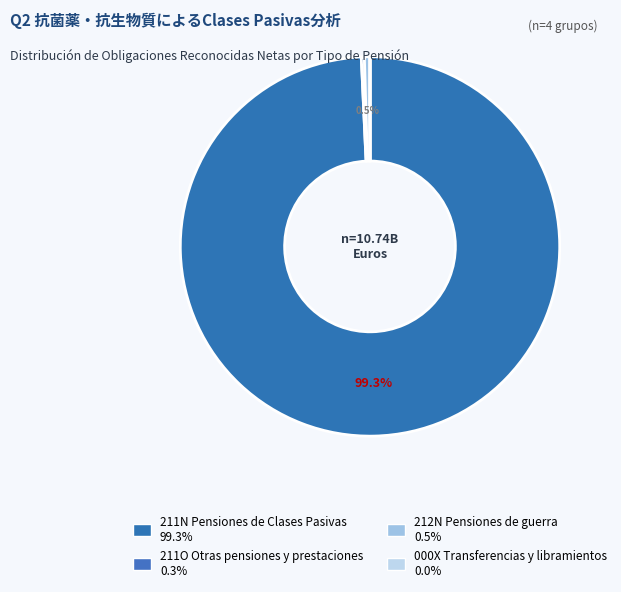

Is there a majority slice in this chart?

Yes